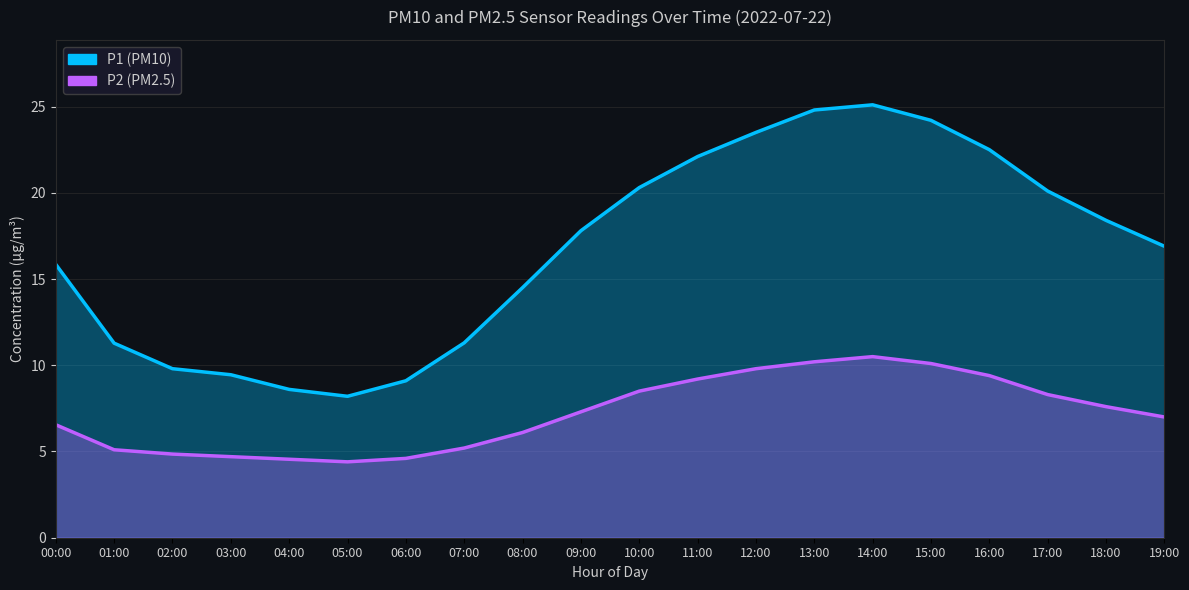

Which series has the largest range (max minus min)?

P1